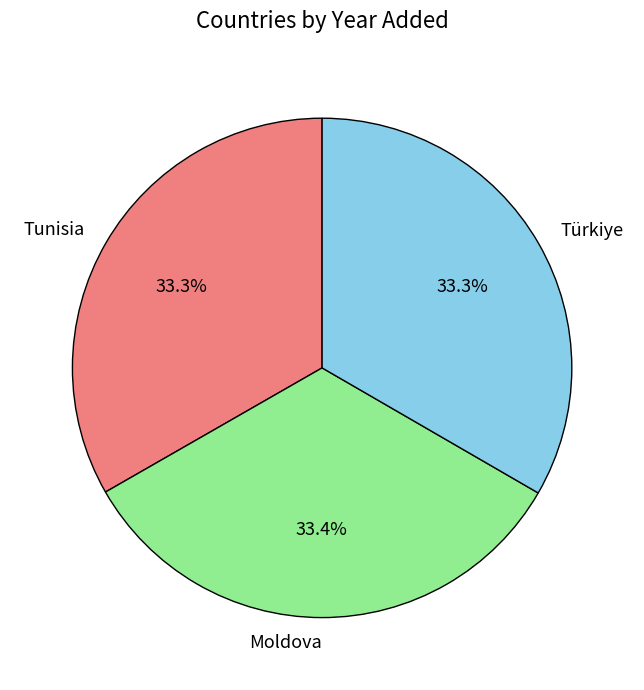

How many segments does this pie chart have?

3